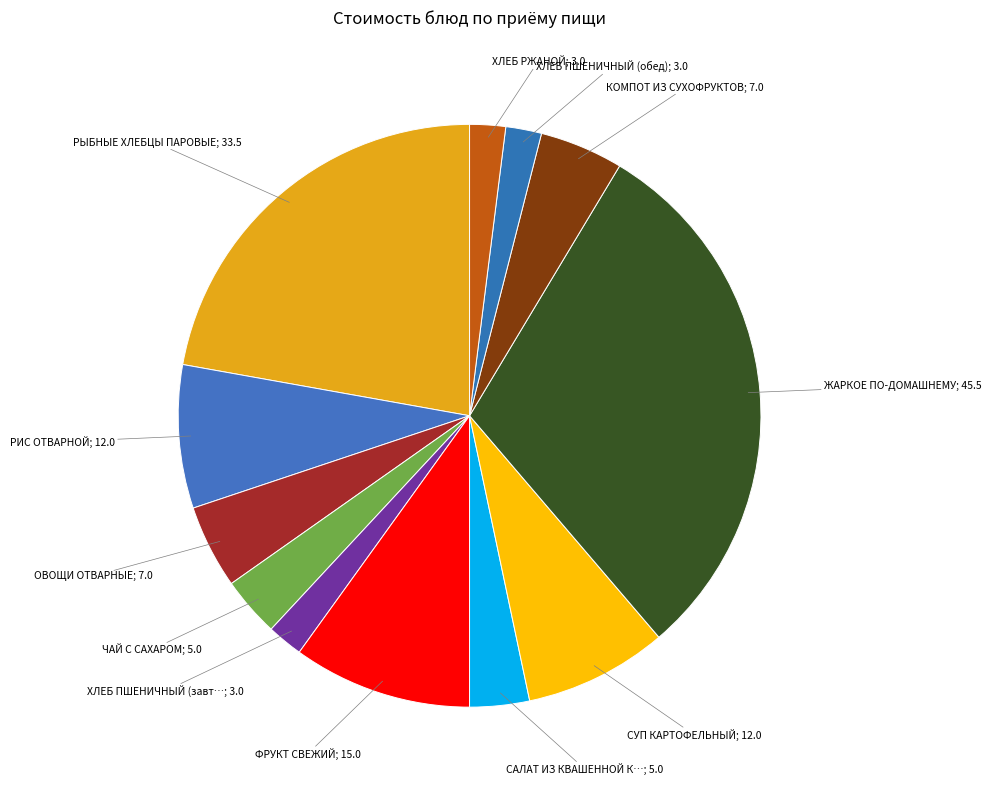

Rank the categories by value from highest to lowest.

ЖАРКОЕ ПО-ДОМАШНЕМУ, РЫБНЫЕ ХЛЕБЦЫ ПАРОВЫЕ, ФРУКТ СВЕЖИЙ, РИС ОТВАРНОЙ, СУП КАРТОФЕЛЬНЫЙ, ОВОЩИ ОТВАРНЫЕ, КОМПОТ ИЗ СУХОФРУКТОВ, ЧАЙ С САХАРОМ, САЛАТ ИЗ КВАШЕННОЙ КАПУСТЫ, ХЛЕБ ПШЕНИЧНЫЙ (завтрак), ХЛЕБ ПШЕНИЧНЫЙ (обед), ХЛЕБ РЖАНОЙ